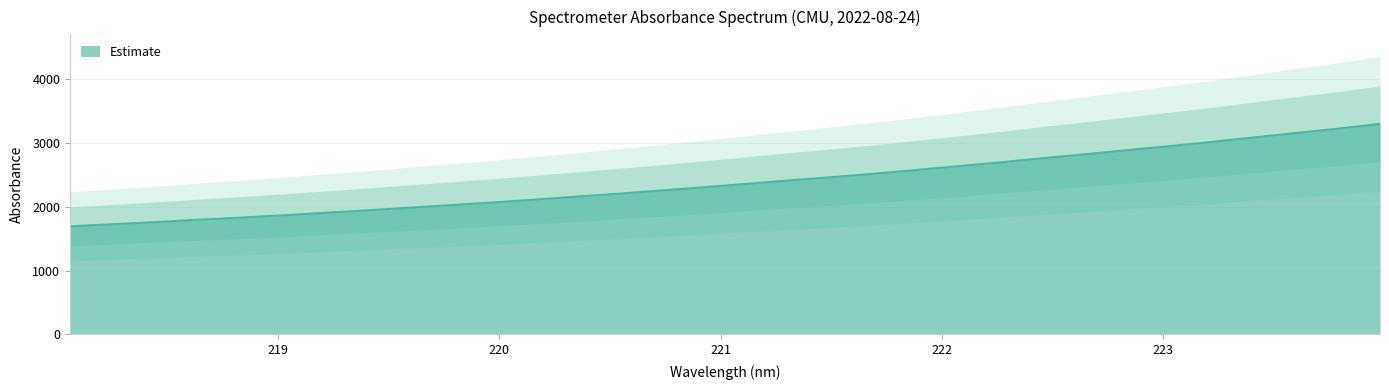

What is the sum of the values at 222.4538 and 220.5444?

4970.8